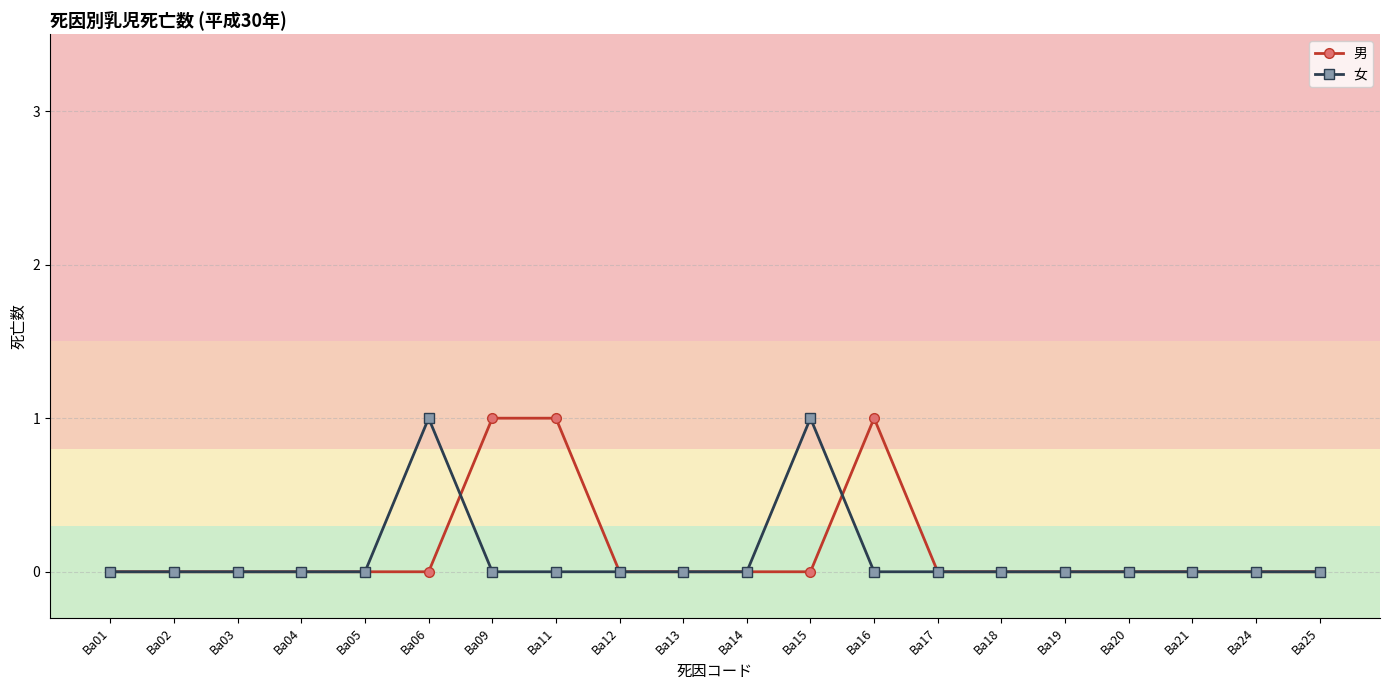

Reading right to left, transcribe all the data shown in this chart.

男: 0	0	0	0	0	0	0	1	0	0	0	0	1	1	0	0	0	0	0	0
女: 0	0	0	0	0	0	0	0	1	0	0	0	0	0	1	0	0	0	0	0